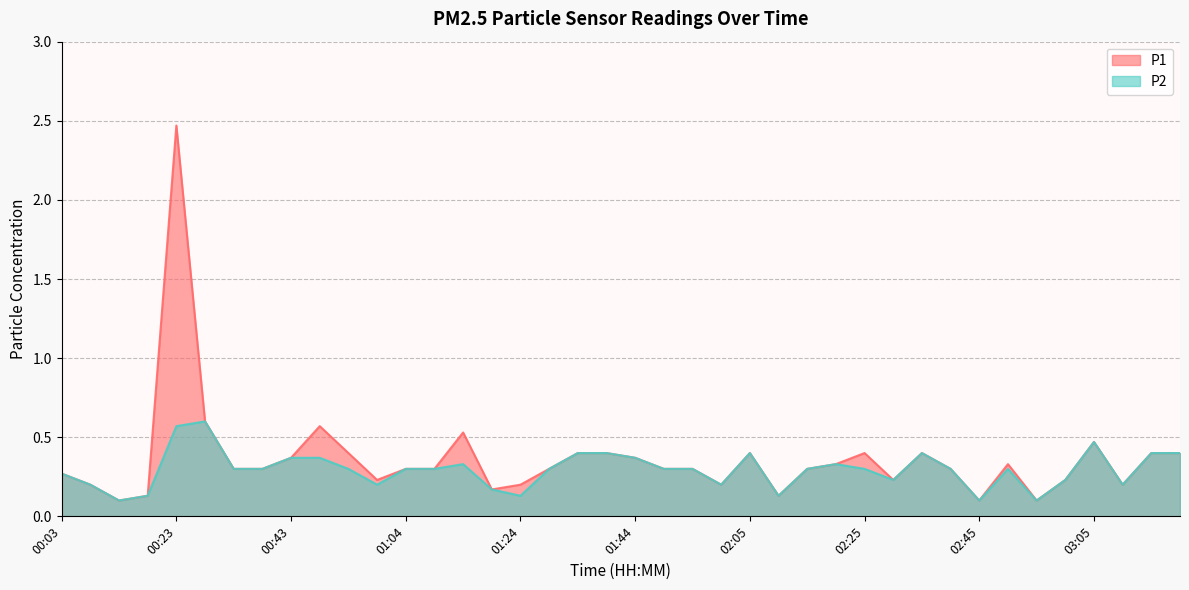

Where is the first local maximum for P1?

00:23